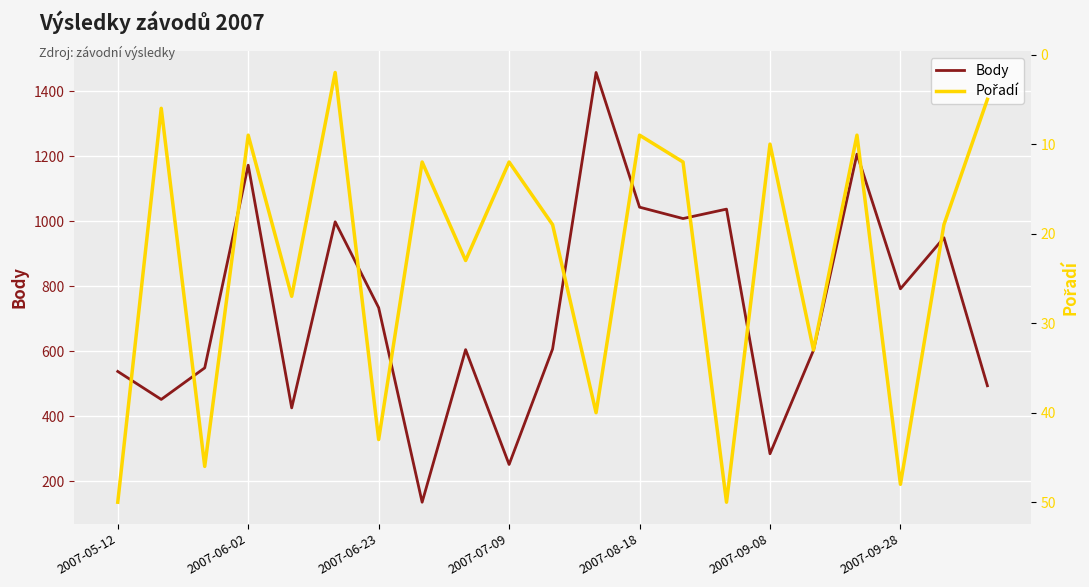

What are all the series names shown in the legend?

Body, Pořadí